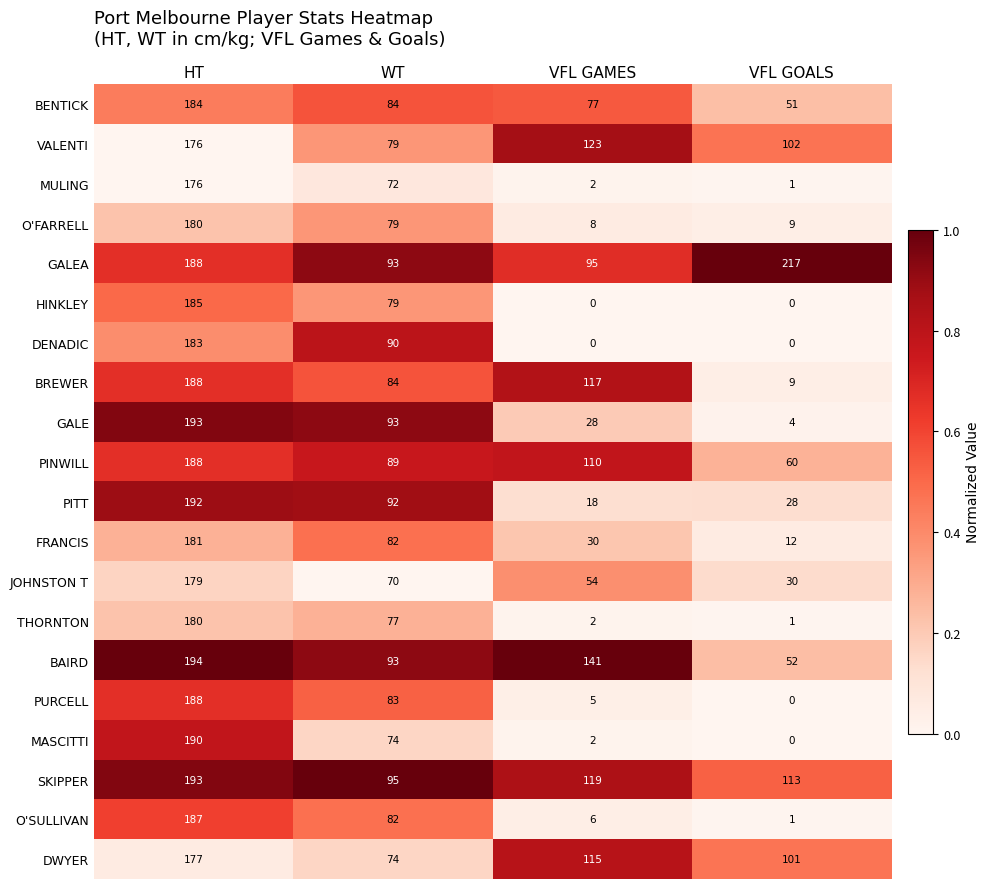

At which category is the sum across all series the highest?

HT